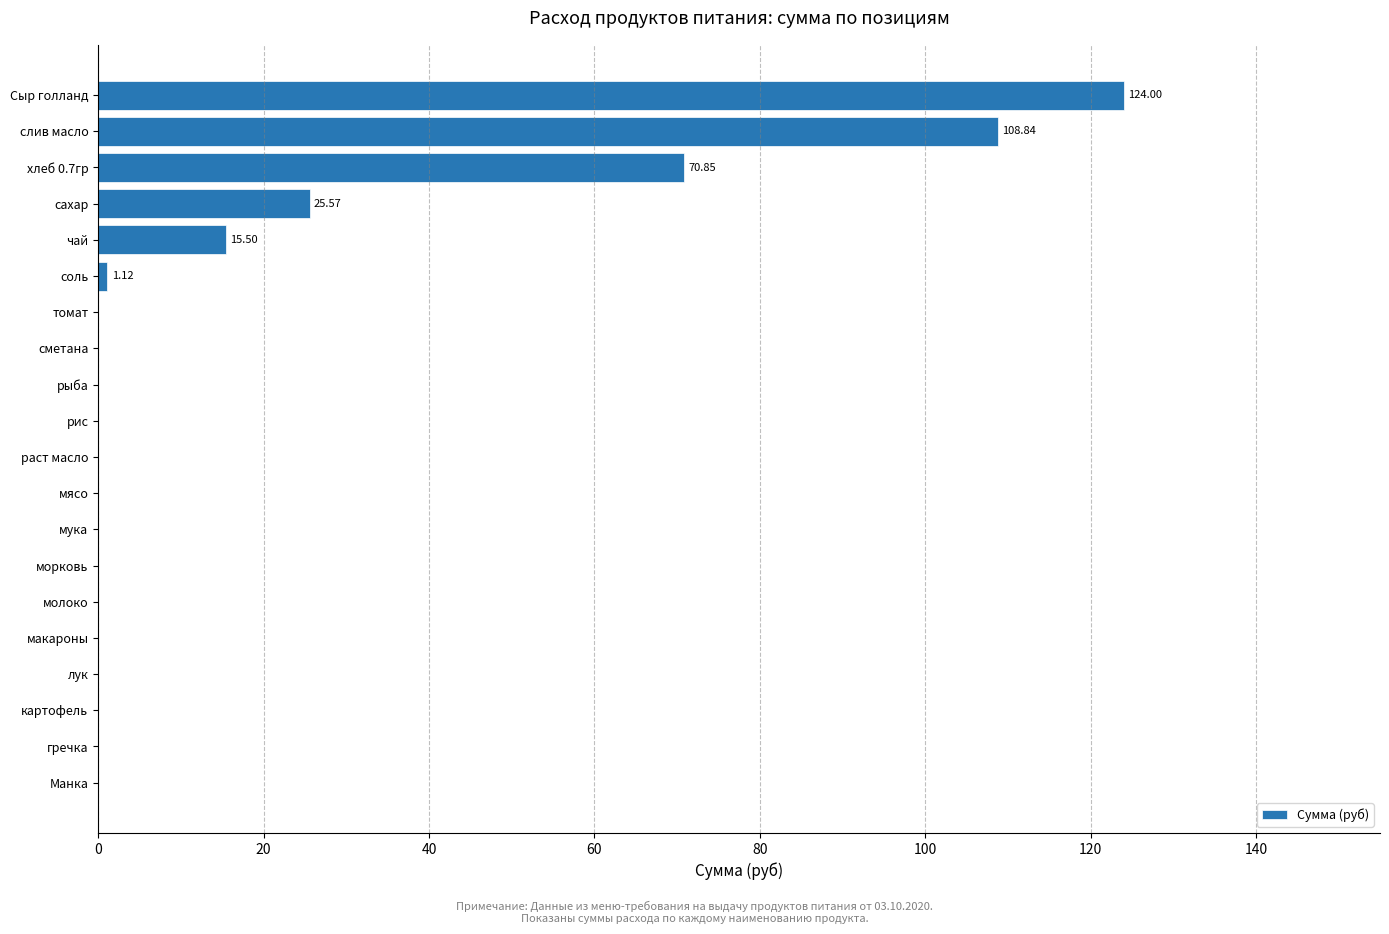

Which has a higher value, чай or томат?

чай